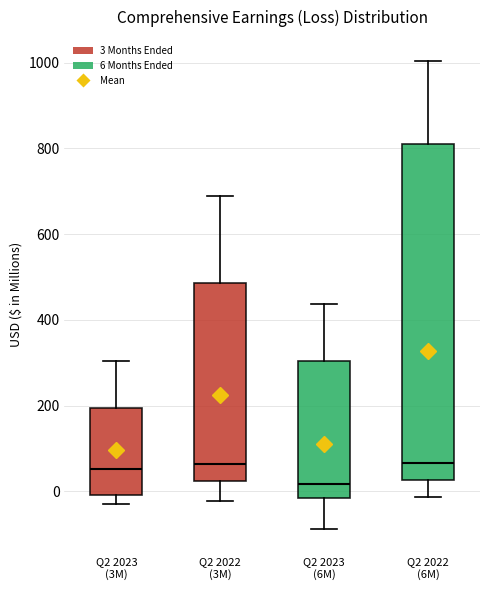

Which box's median line is the lowest?

Q2 2023 (6M)